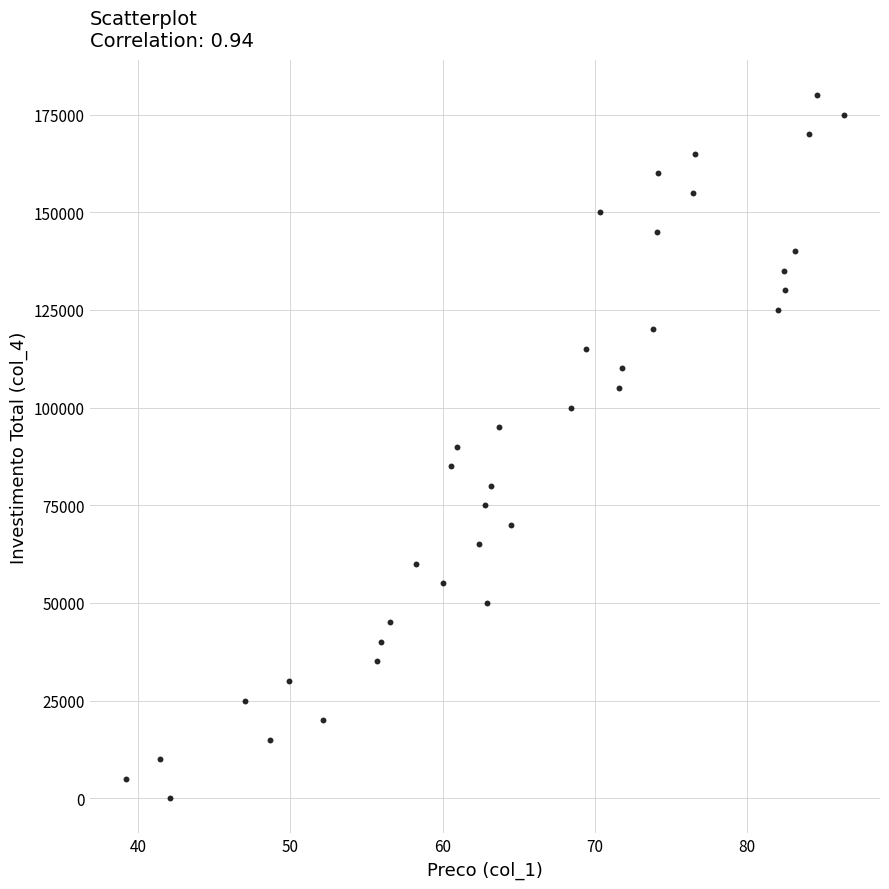

What is the range of Y values (max minus min)?

180000